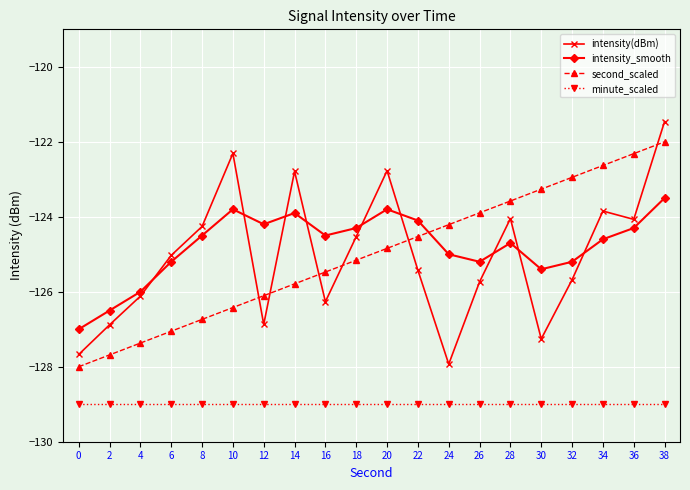

Between 10 and 12, which series saw the biggest shift?

intensity(dBm)